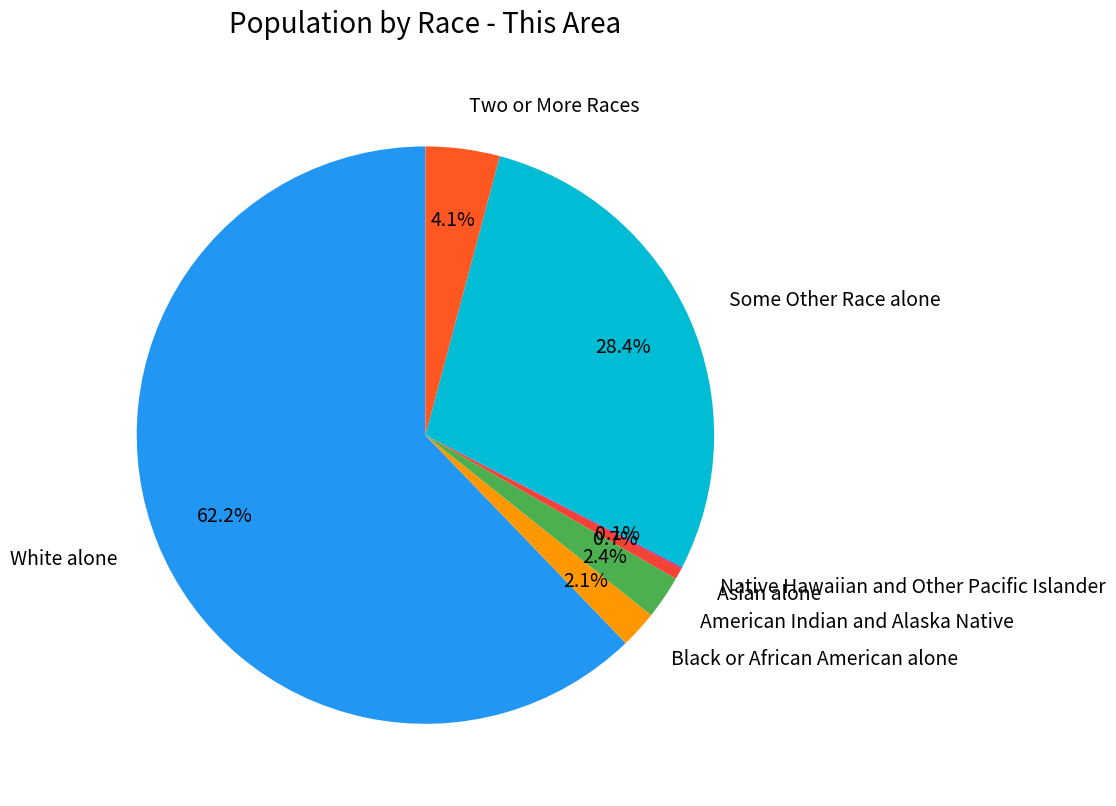

Is White alone the majority of the pie?

Yes